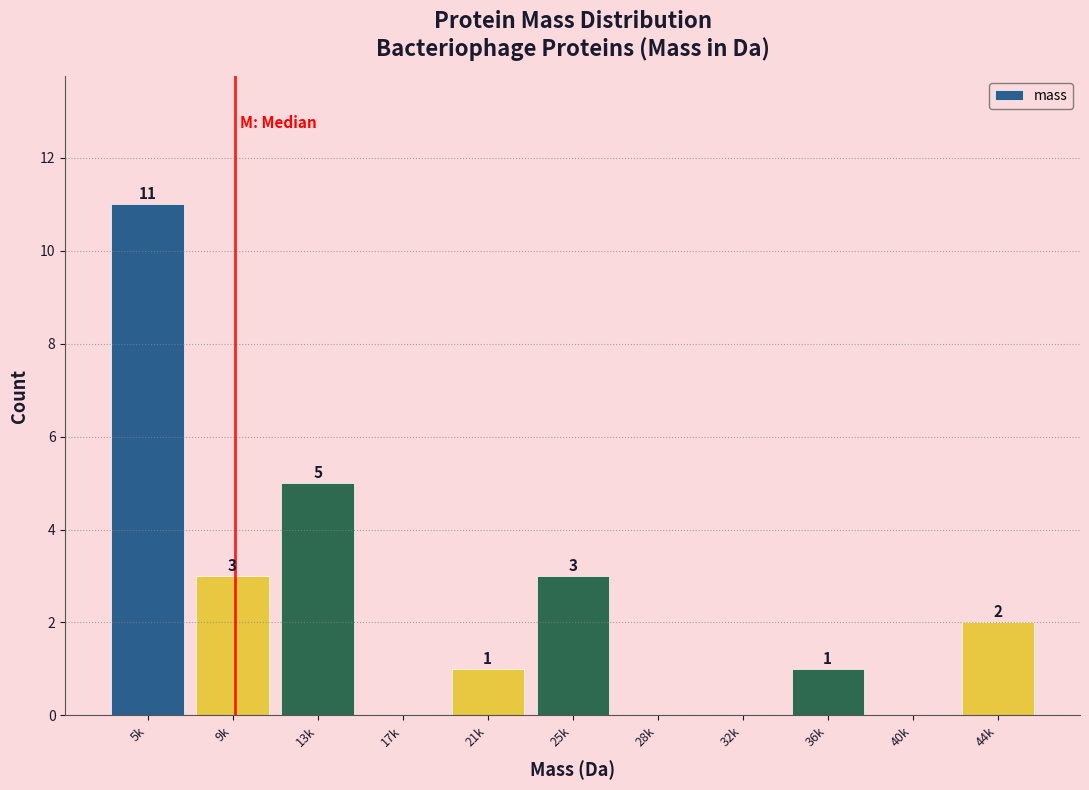

Reading left to right, list all the values displayed in this chart.

5k=11	9k=3	13k=5	17k=0	21k=1	25k=3	28k=0	32k=0	36k=1	40k=0	44k=2